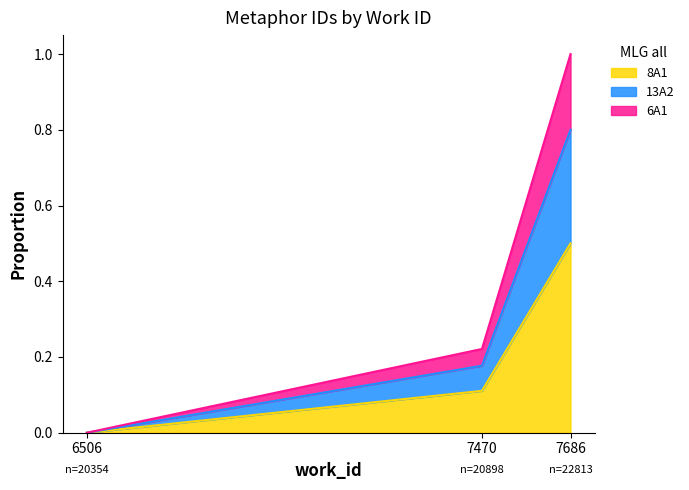

List the labels in order of 8A1 value, largest first.

7686, 7470, 6506